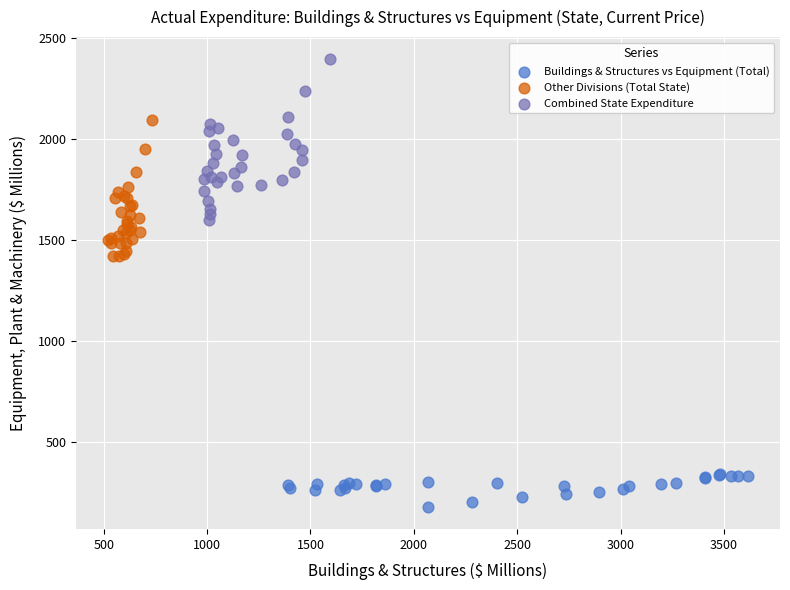

What are all the series names shown in the legend?

Buildings & Structures vs Equipment (Total), Other Divisions (Total State), Combined State Expenditure